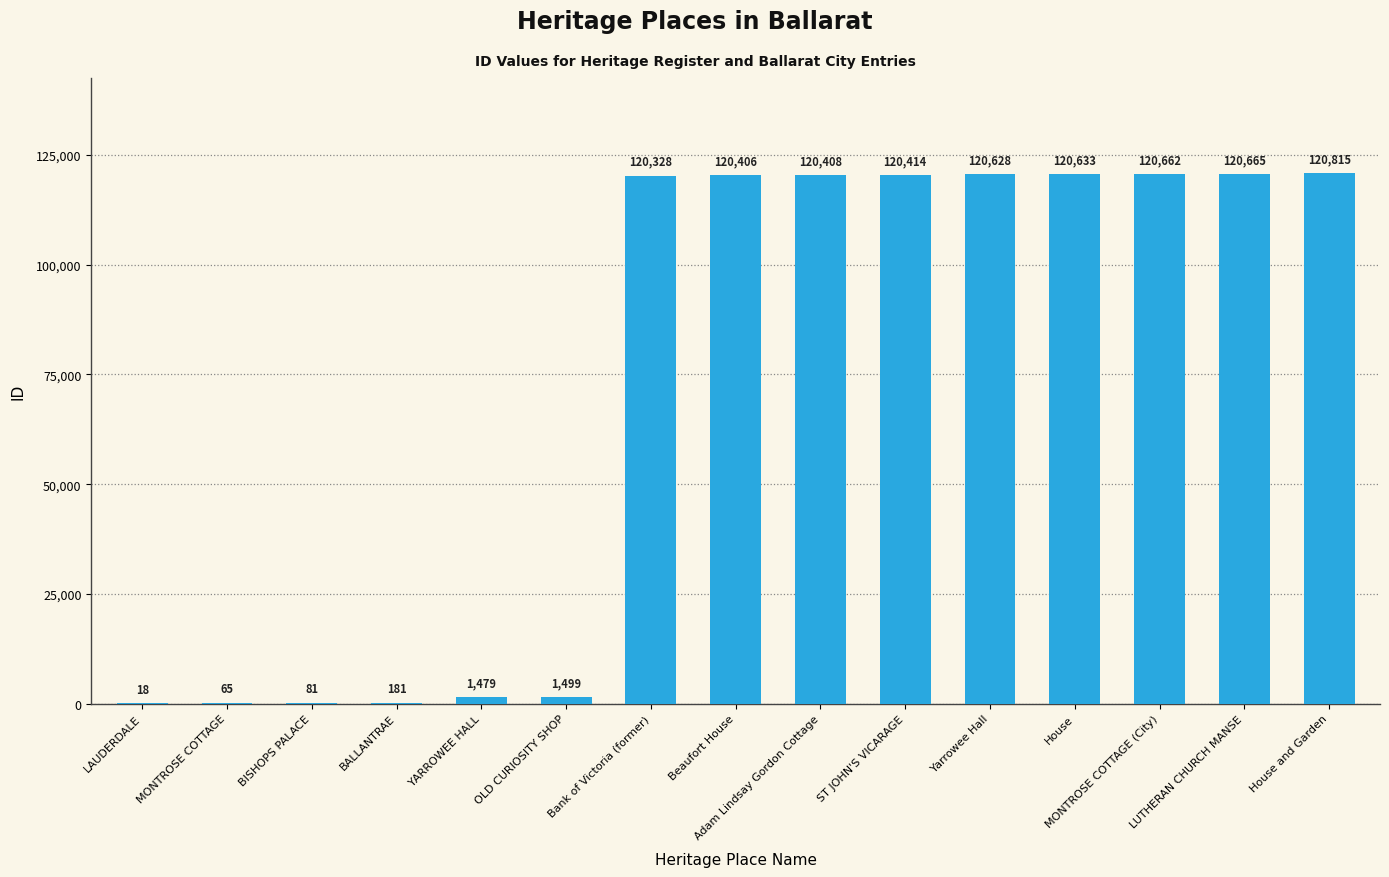

Is it true that the value at Yarrowee Hall is 120628?

True